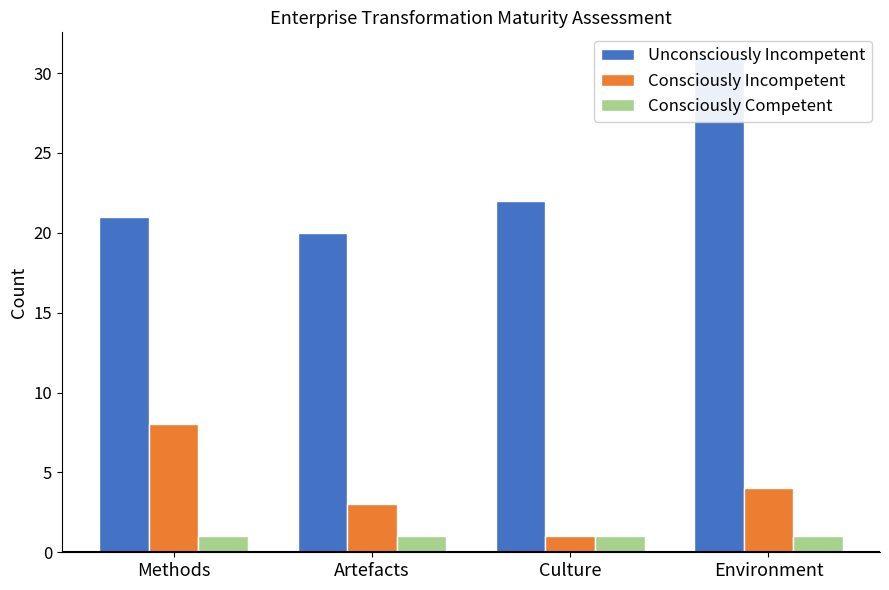

Between Environment and Culture, which is larger?

Environment